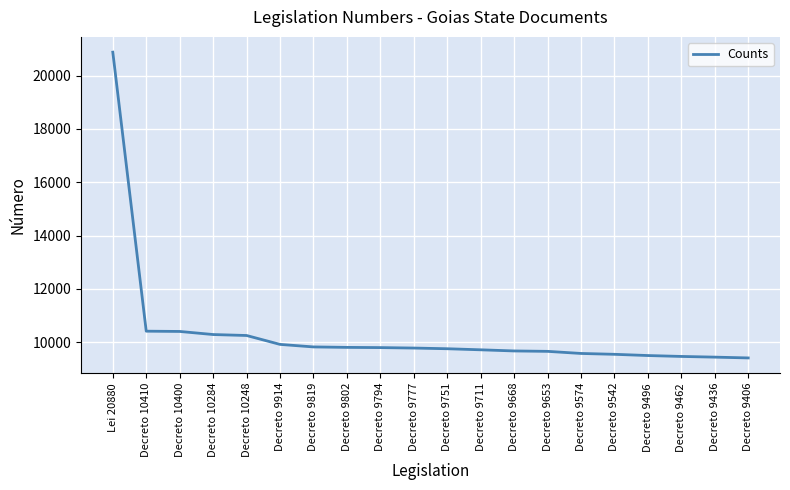

The chart shows a value of 9668 at Decreto 9668. True or false?

True